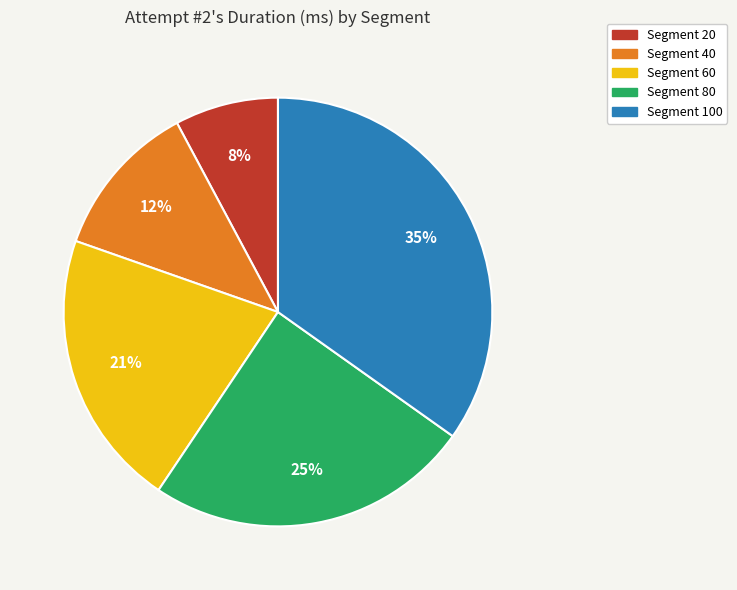

Does Segment 80 account for over 50% of the chart?

No